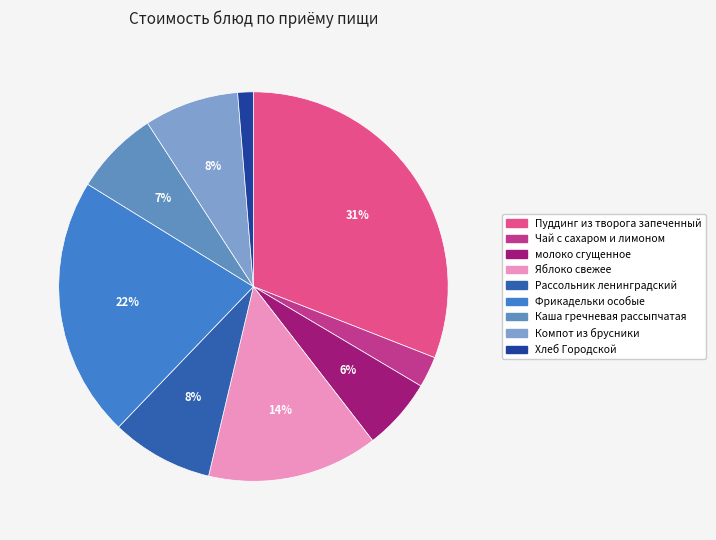

What percentage is the Пуддинг из творога запеченный slice, to the nearest percent?

31%